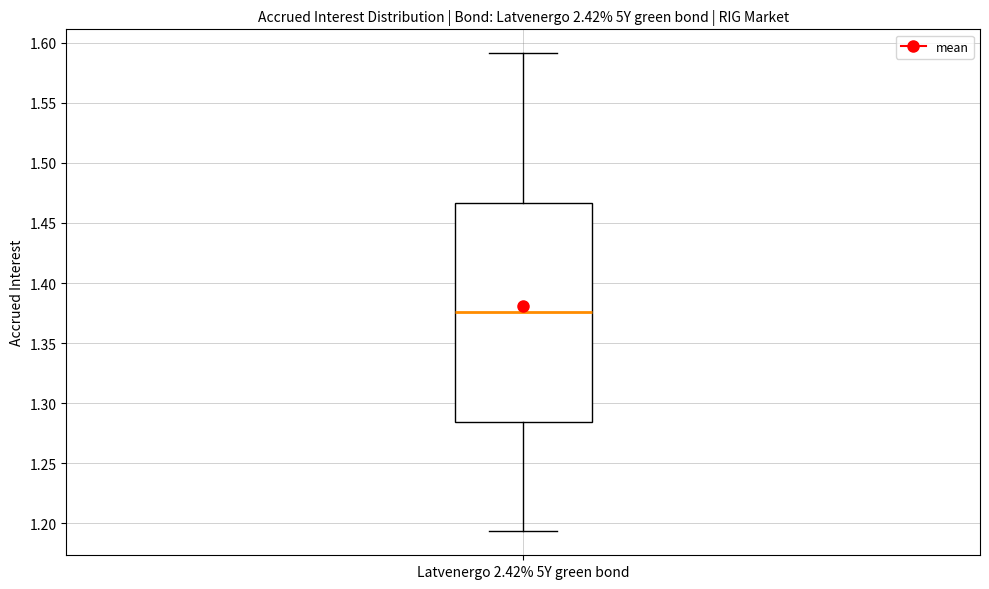

Where does the upper whisker of the box for Latvenergo 2.42% 5Y green bond end on the y-axis? The values are not printed on the chart, so give them approximately, as read against the axis.

1.590